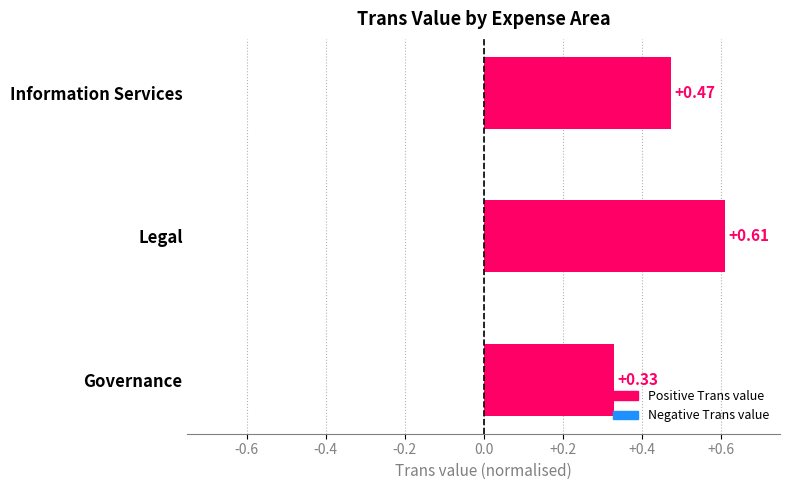

Does the chart contain stacked bars?

No